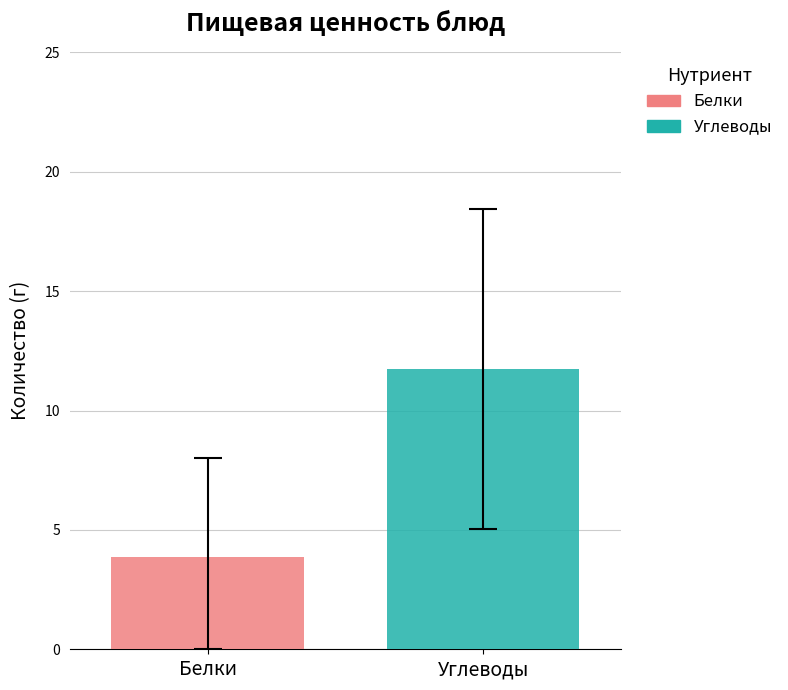

List the series in order of their overall mean, highest first.

Углеводы, Белки